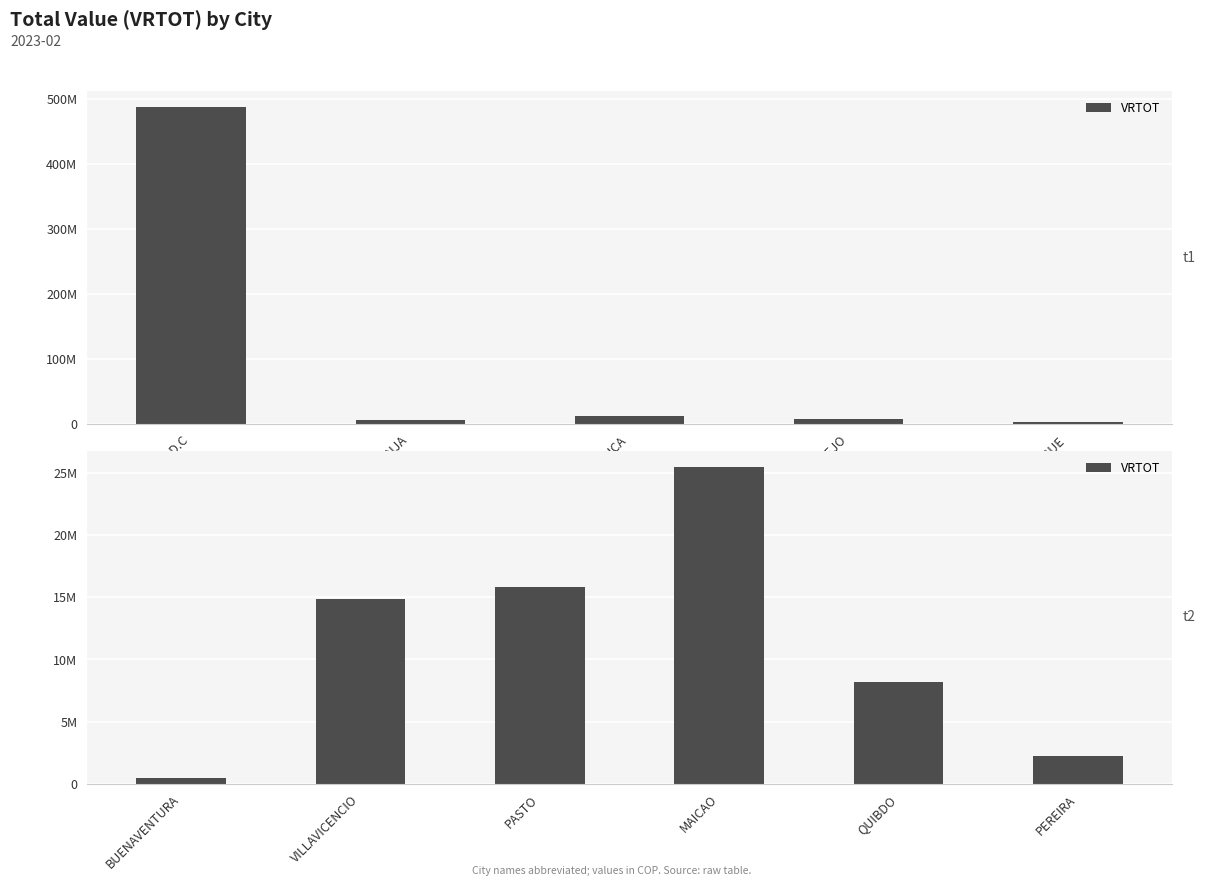

What is the label of the 3rd bar from the left?

PASTO